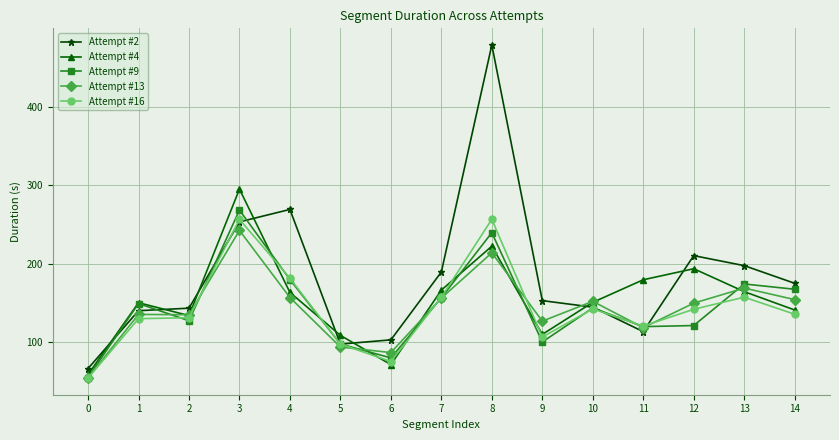

What is the minimum value for Attempt #13?

54.6